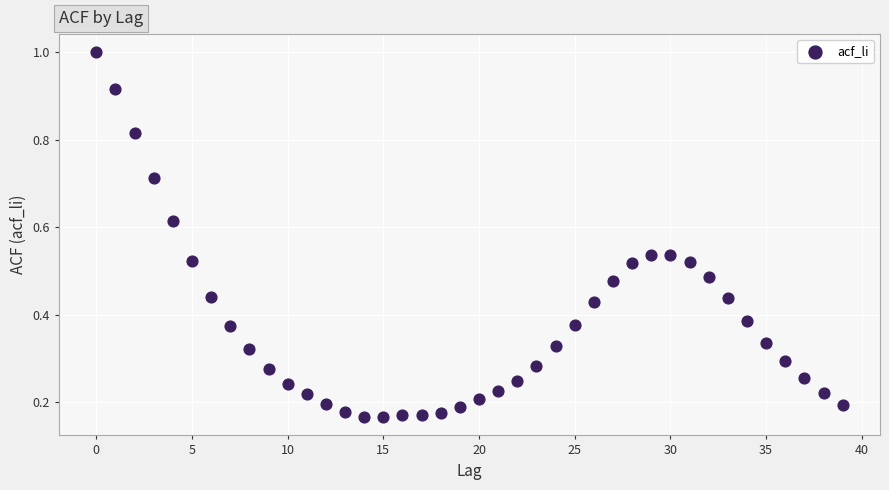

How many data points are displayed?

40